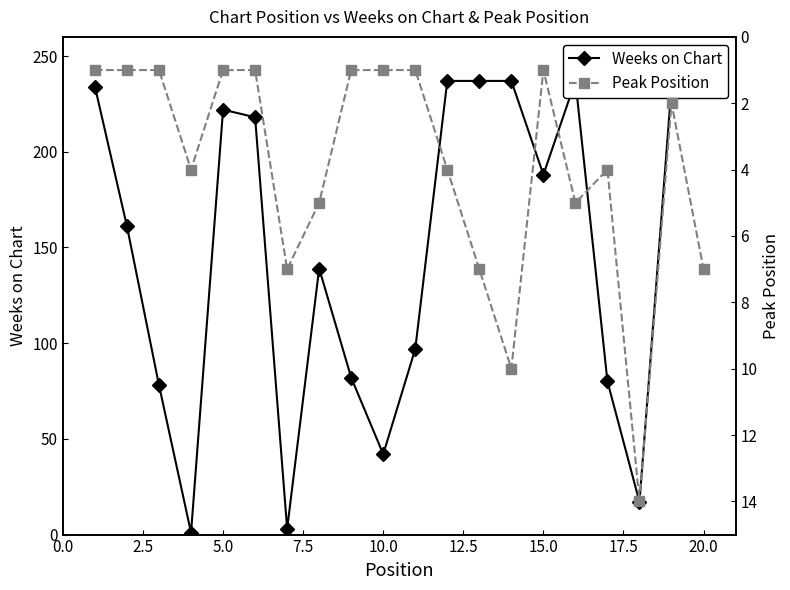

How many values in the Weeks on Chart series are below 188?

10